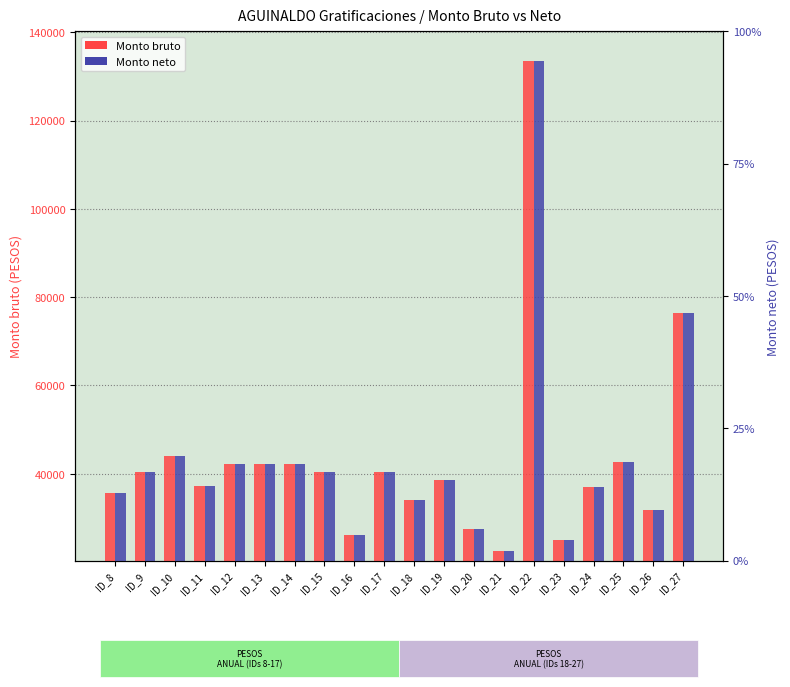

True or false: Monto neto has a value of 11918.1 at ID_23.

False